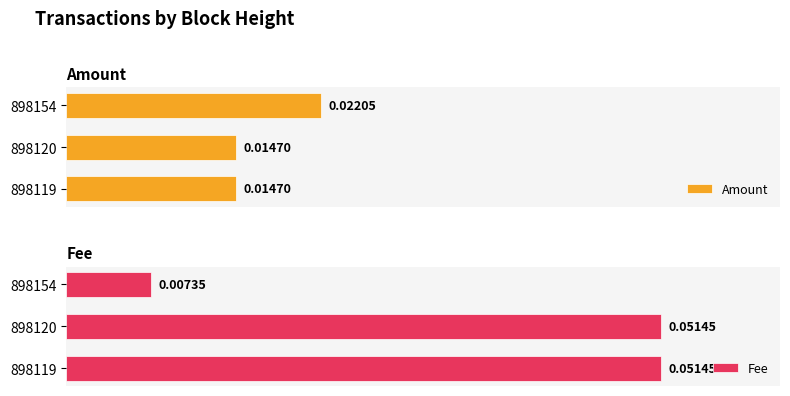

What are all the series names shown in the legend?

Amount, Fee